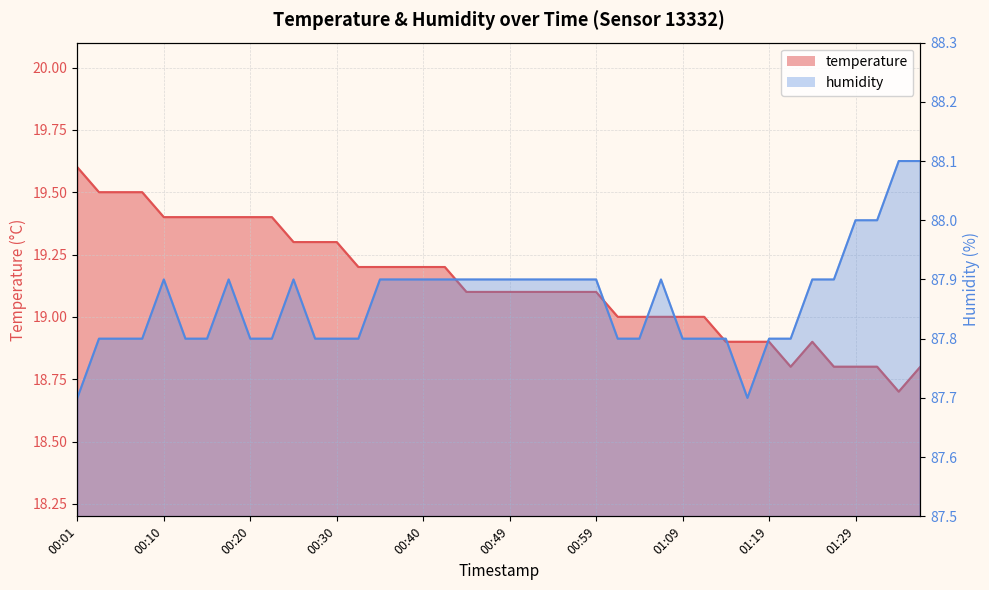

What position from the left is 00:54?

23